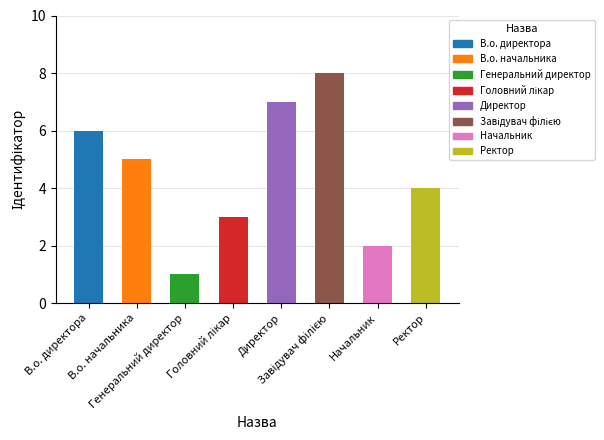

At which label does the data first exceed 5?

В.о. директора